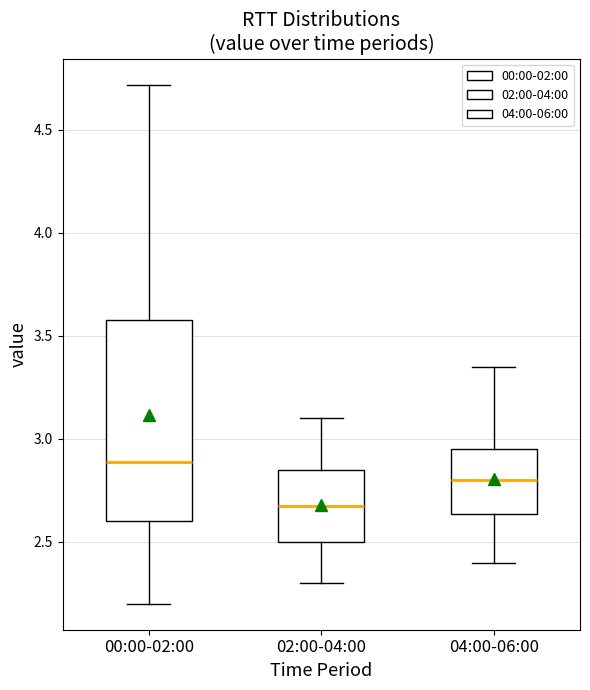

Which box is the tallest, from its lower edge to its upper edge?

00:00-02:00